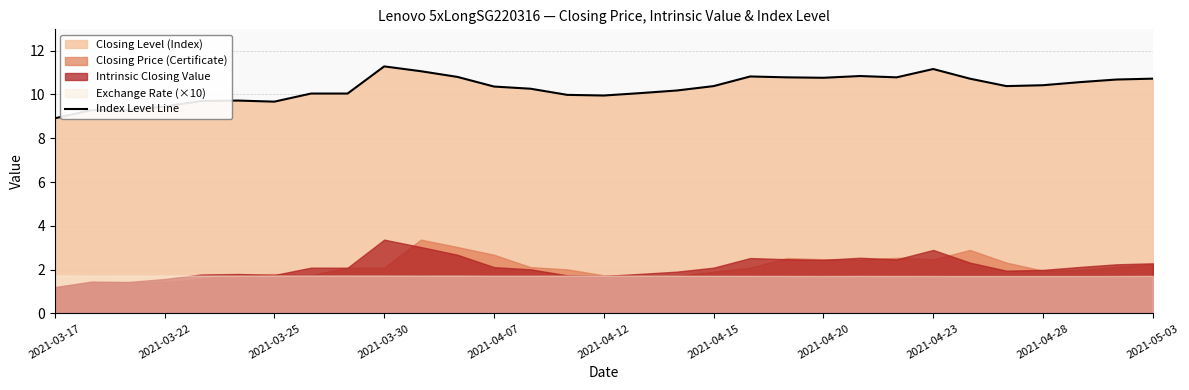

What is the average value?

10.3